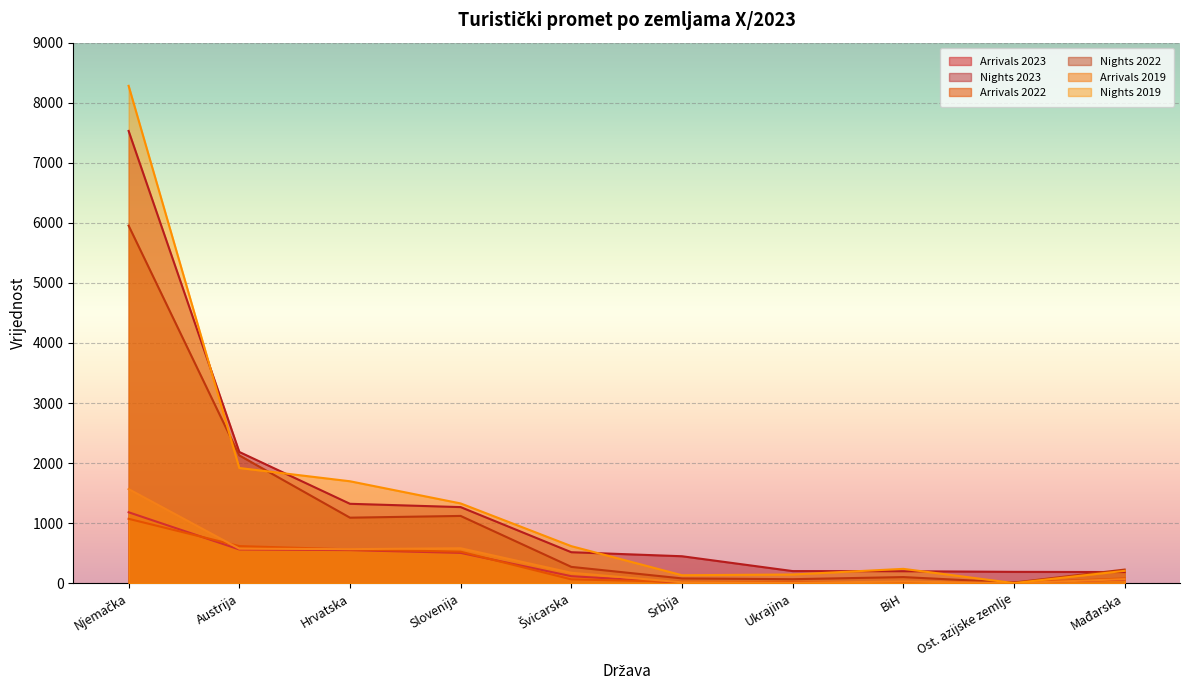

Count the number of data series in this chart.

6